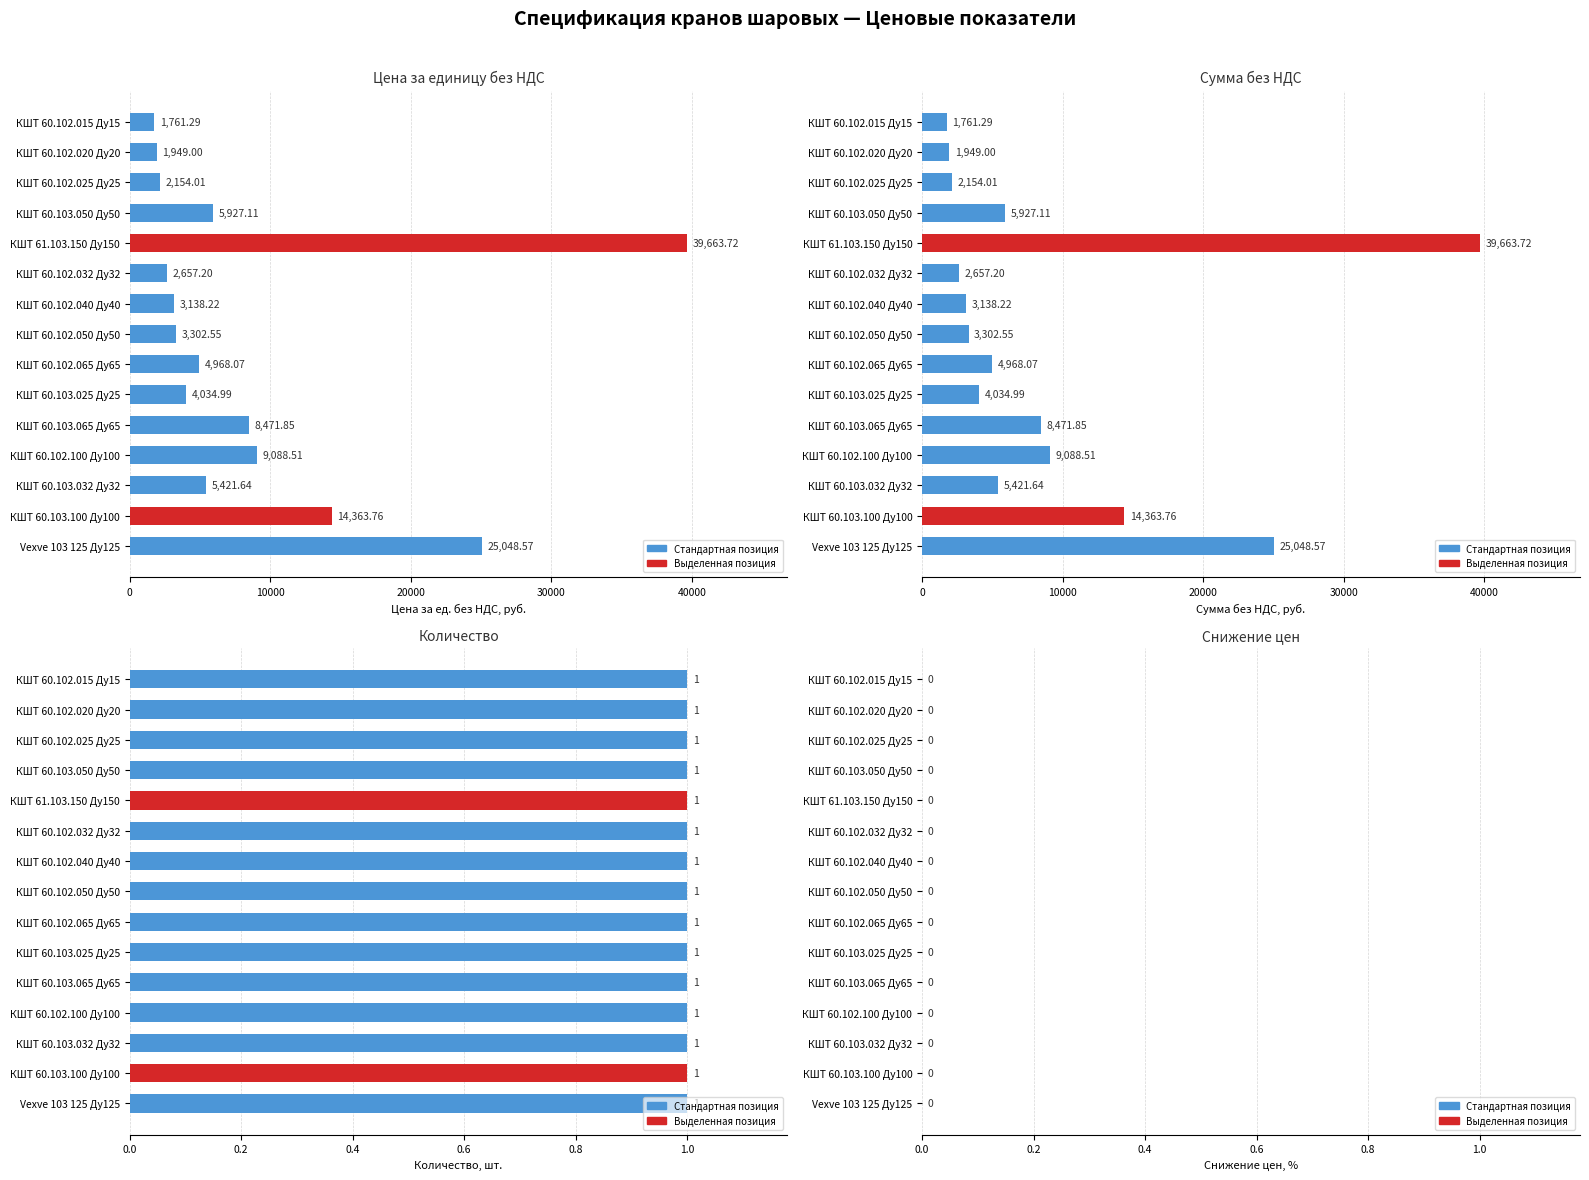

What is the sum of all Цена за единицу без НДС values?

131950.5